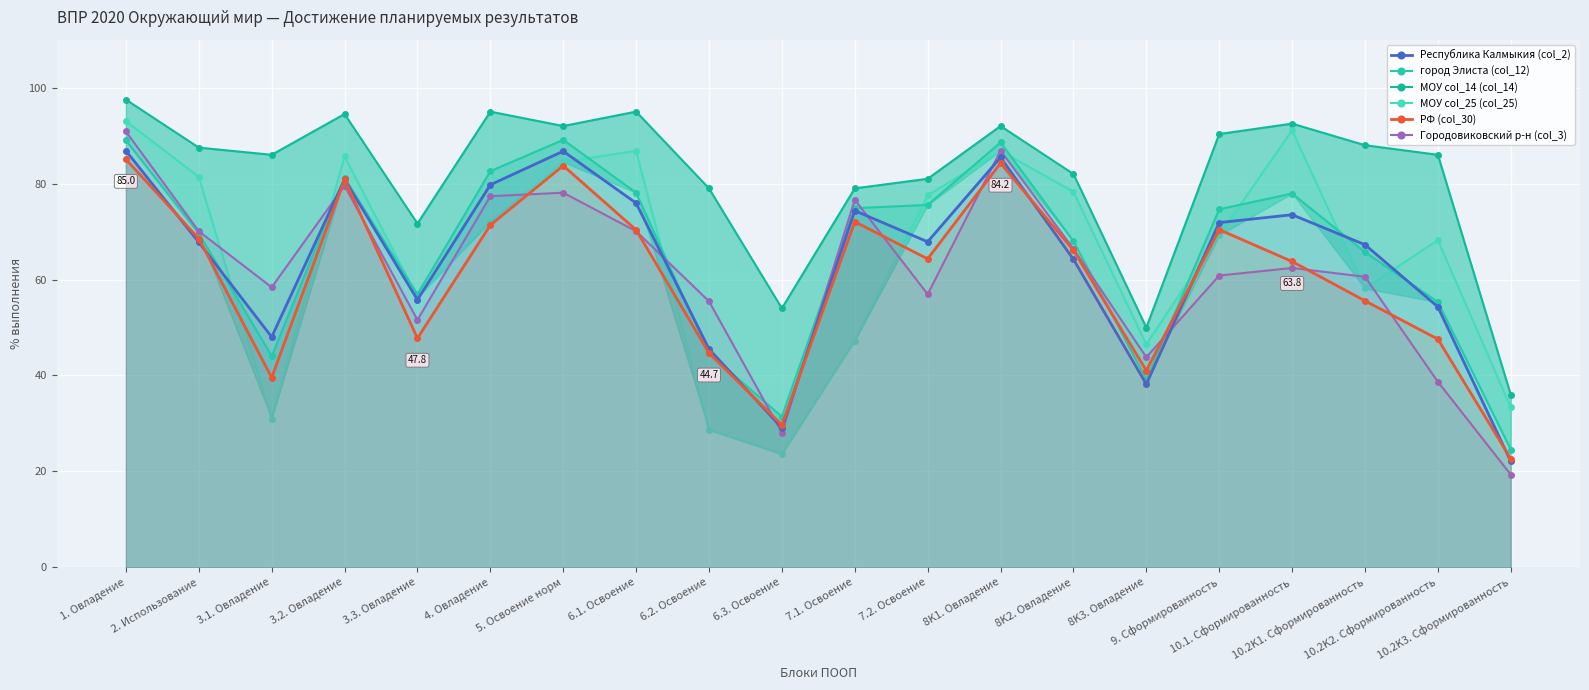

Rank the series at 10.2K3. Сформированность from highest to lowest value.

МОУ col_14 (col_14), МОУ col_25 (col_25), город Элиста (col_12), РФ (col_30), Республика Калмыкия (col_2), Городовиковский р-н (col_3)